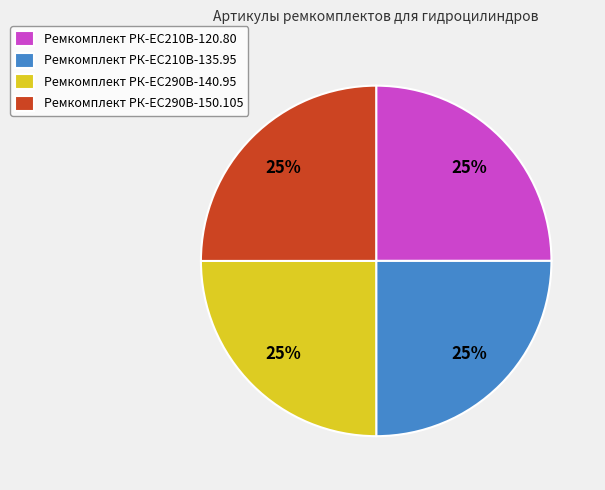

Does any single category account for the majority?

No